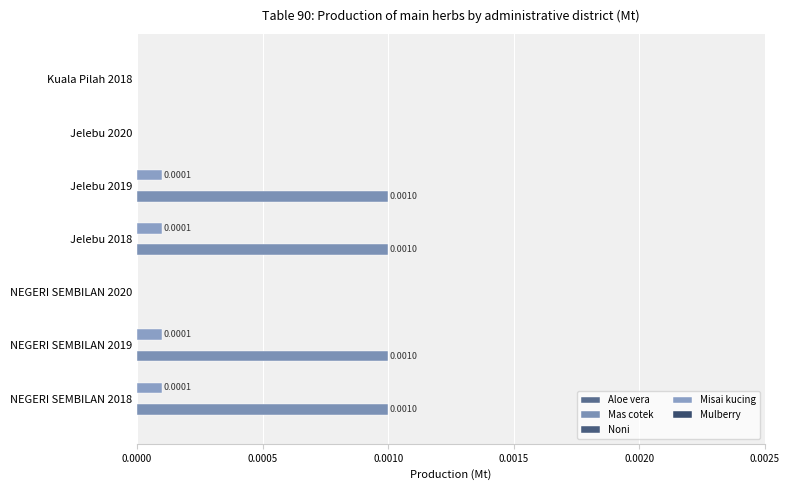

How many data points in Mas cotek are above 0?

4